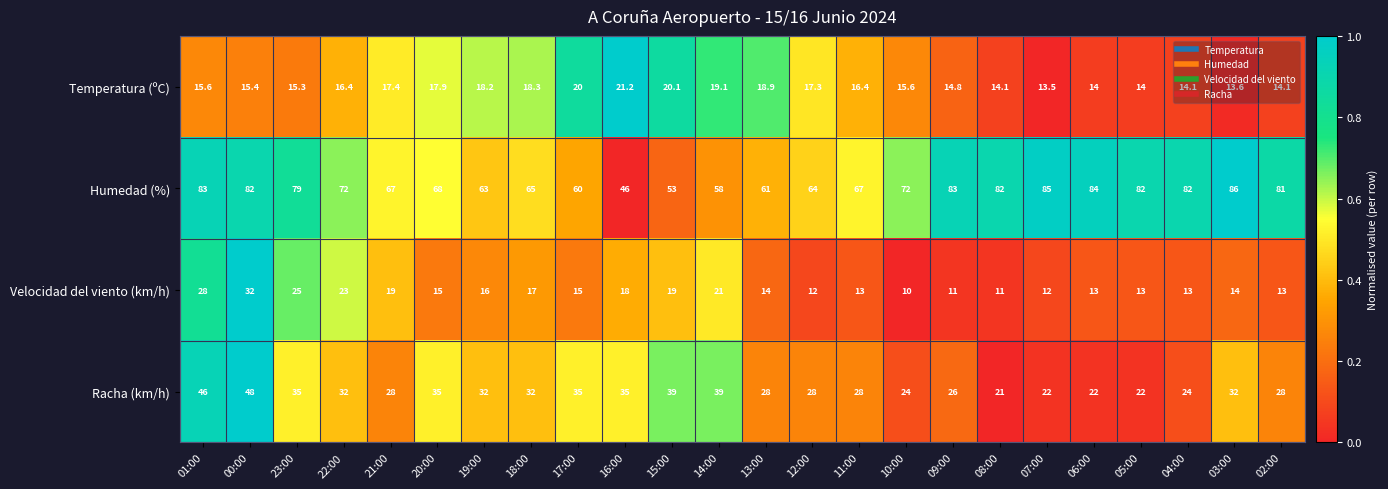

The Temperatura (ºC) series shows 14.0 at 06:00. True or false?

True